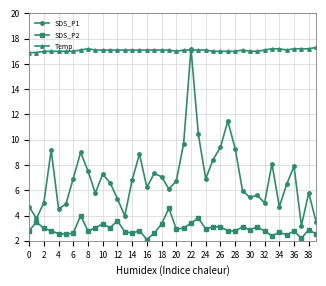

What is the value of the Temp point at the 10th from the left?

17.1